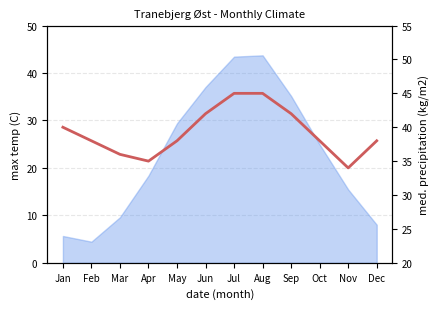

Which category has the highest value across all series?

Jul